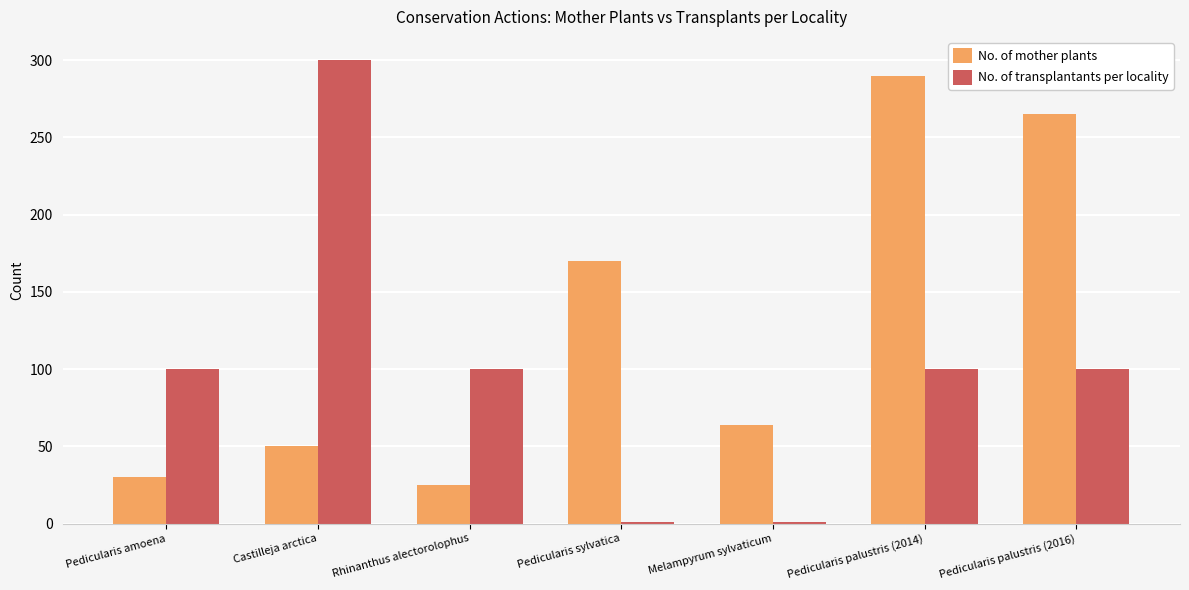

Reading right to left, extract all data points from this chart.

No. of mother plants: Pedicularis palustris (2016)=265	Pedicularis palustris (2014)=290	Melampyrum sylvaticum=64	Pedicularis sylvatica=170	Rhinanthus alectorolophus=25	Castilleja arctica=50	Pedicularis amoena=30
No. of transplantants per locality: Pedicularis palustris (2016)=100	Pedicularis palustris (2014)=100	Melampyrum sylvaticum=1	Pedicularis sylvatica=1	Rhinanthus alectorolophus=100	Castilleja arctica=300	Pedicularis amoena=100